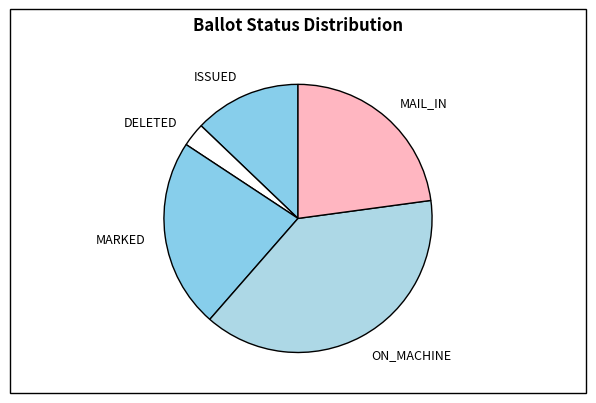

Do DELETED and MARKED together represent more than half of the pie?

No